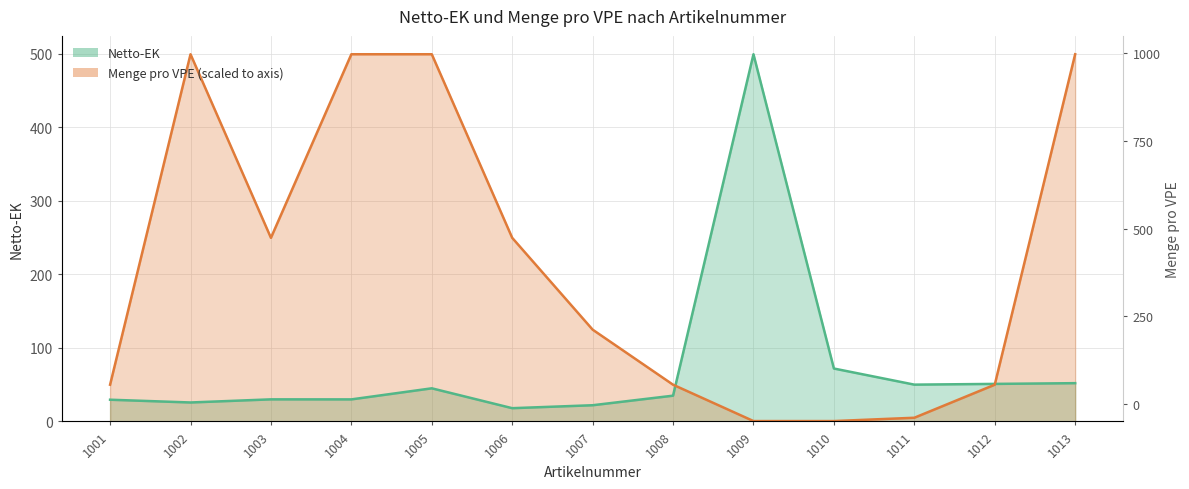

At how many categories does at least one series exceed 54?

9